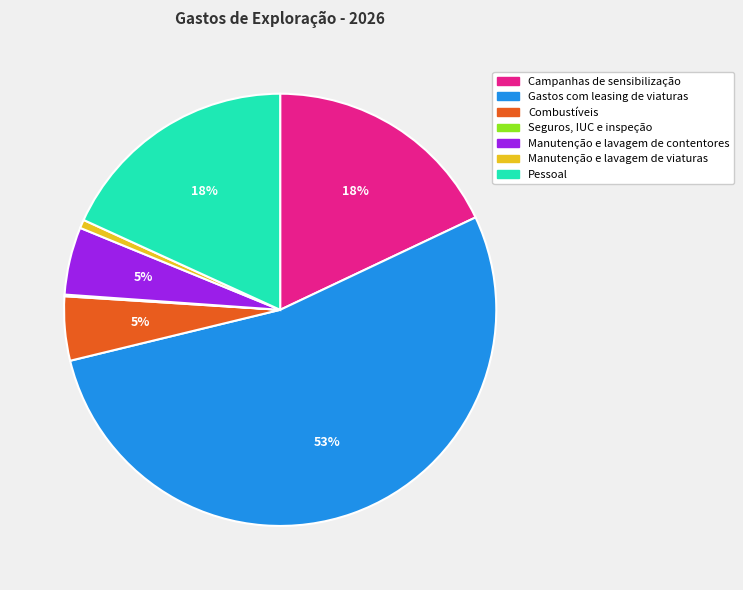

To the nearest percent, what is the difference between the largest and smallest slice percentages?

53%